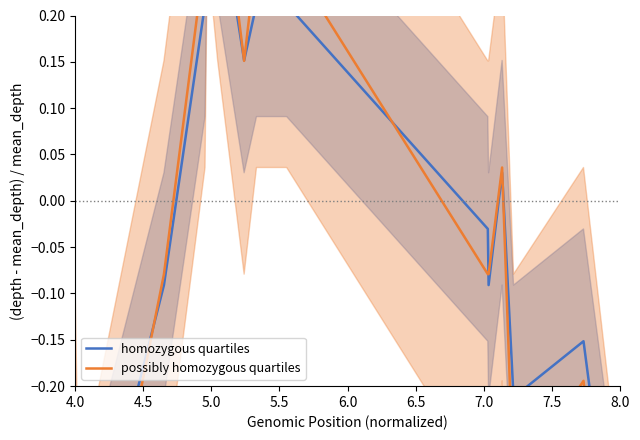

Which category has the lowest value in the homozygous quartiles series?

4.5